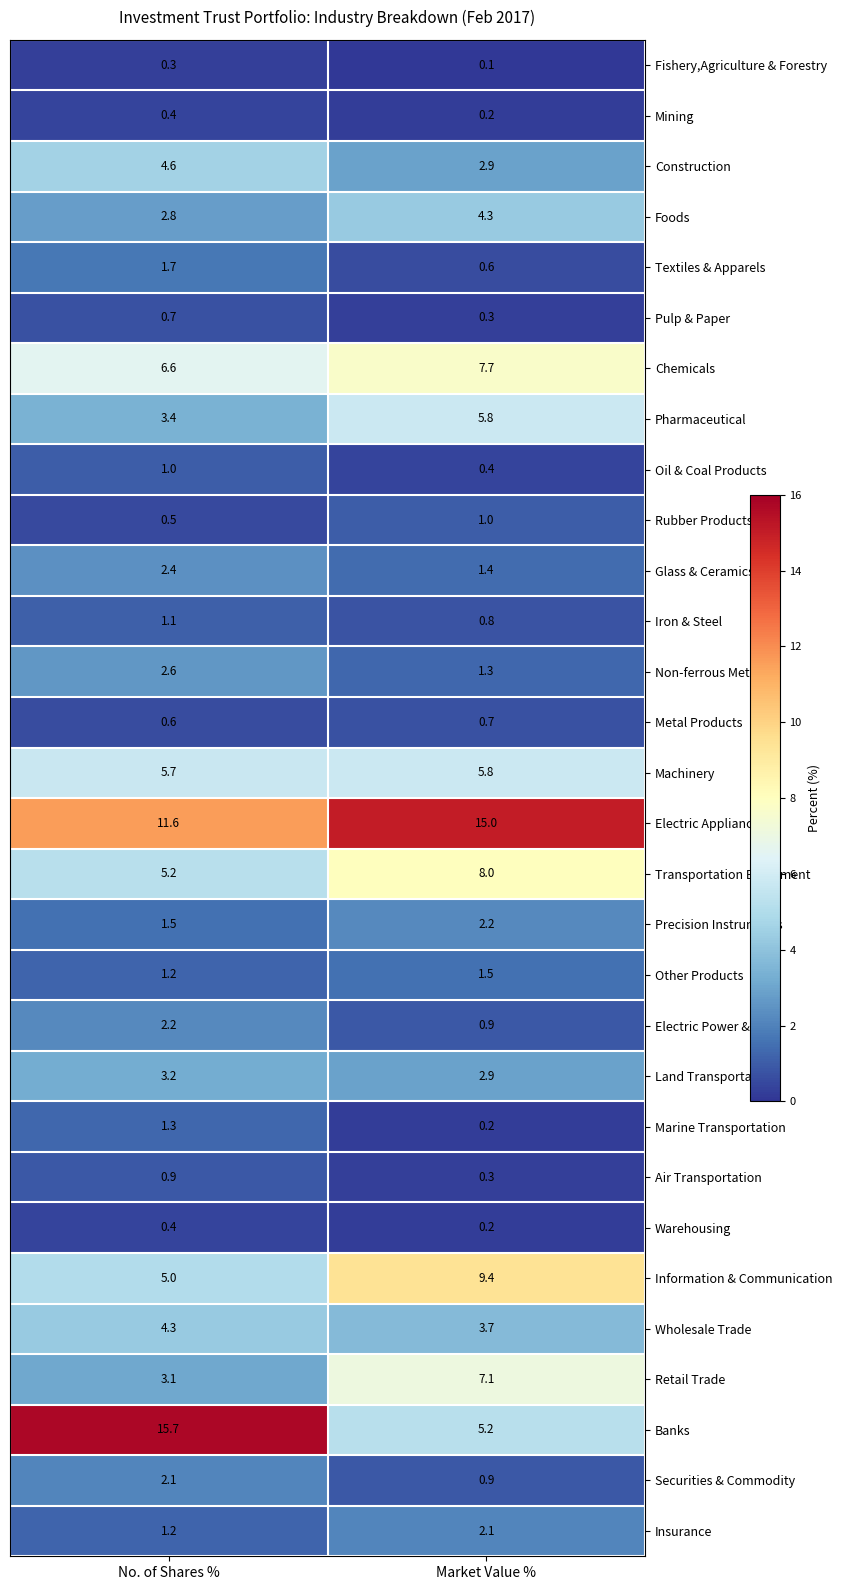

Where is Retail Trade nearest to the value 5?

No. of Shares %